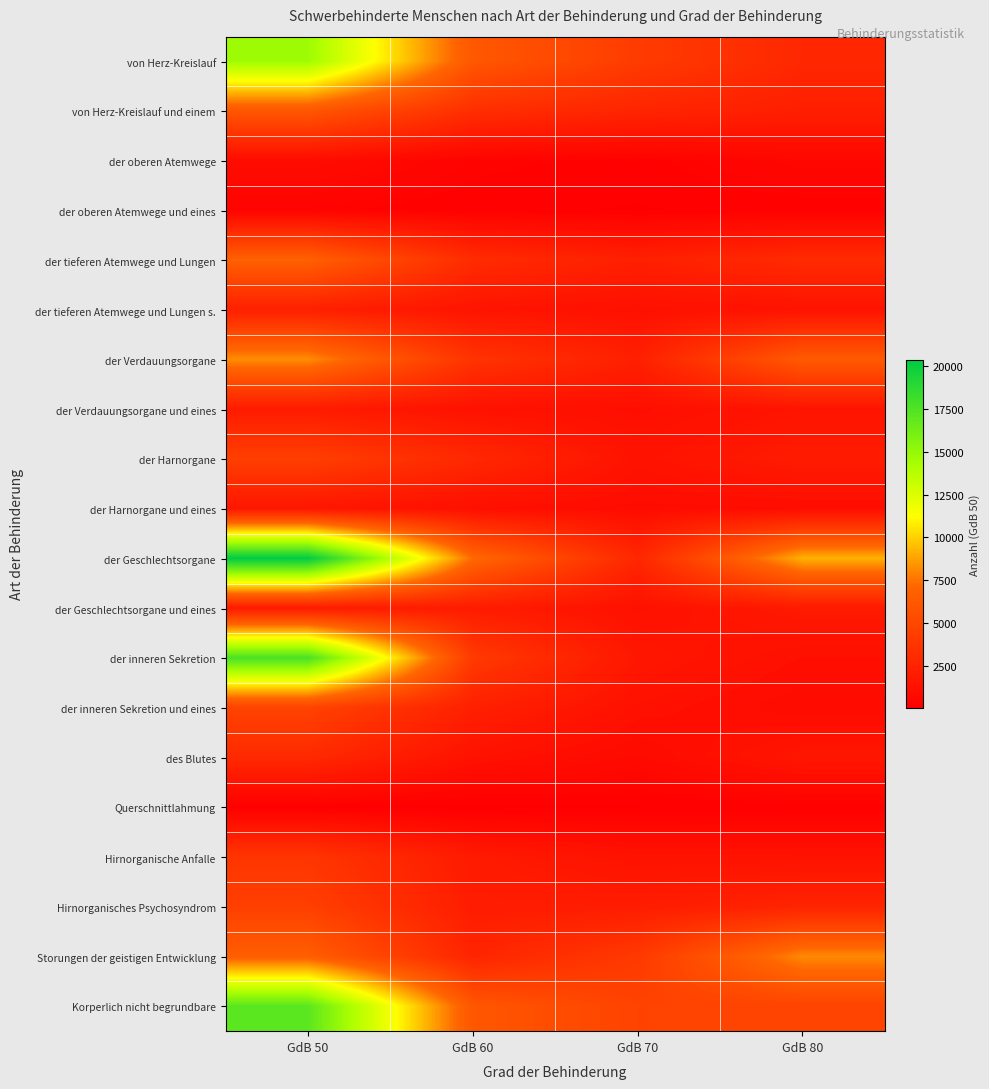

At GdB 70, list the series in order from largest to smallest.

Korperlich nicht begrundbare, von Herz-Kreislauf, Storungen der geistigen Entwicklung, der Geschlechtsorgane, von Herz-Kreislauf und einem, der Verdauungsorgane, der tieferen Atemwege und Lungen, Hirnorganisches Psychosyndrom, der inneren Sekretion, der Harnorgane, Hirnorganische Anfalle, der inneren Sekretion und eines, der Geschlechtsorgane und eines, der tieferen Atemwege und Lungen s., der Verdauungsorgane und eines, der Harnorgane und eines, des Blutes, der oberen Atemwege, der oberen Atemwege und eines, Querschnittlahmung